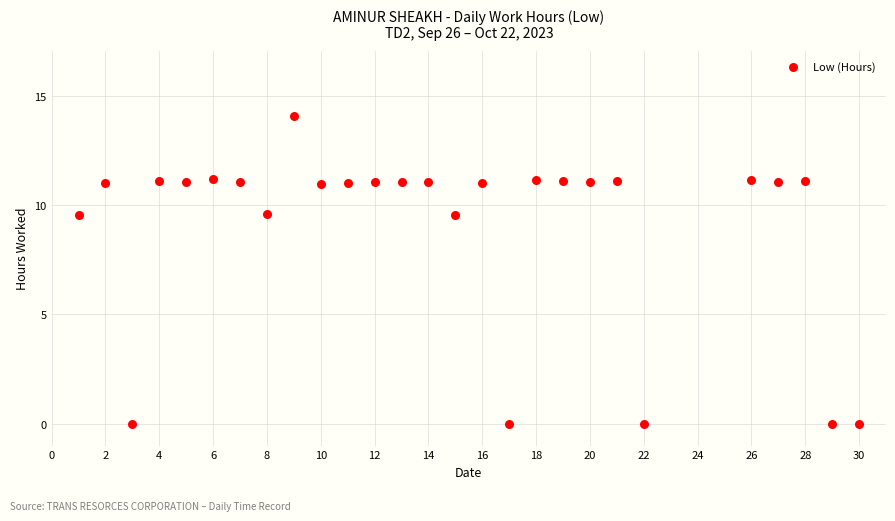

What is the range of X values (max minus min)?

29.0